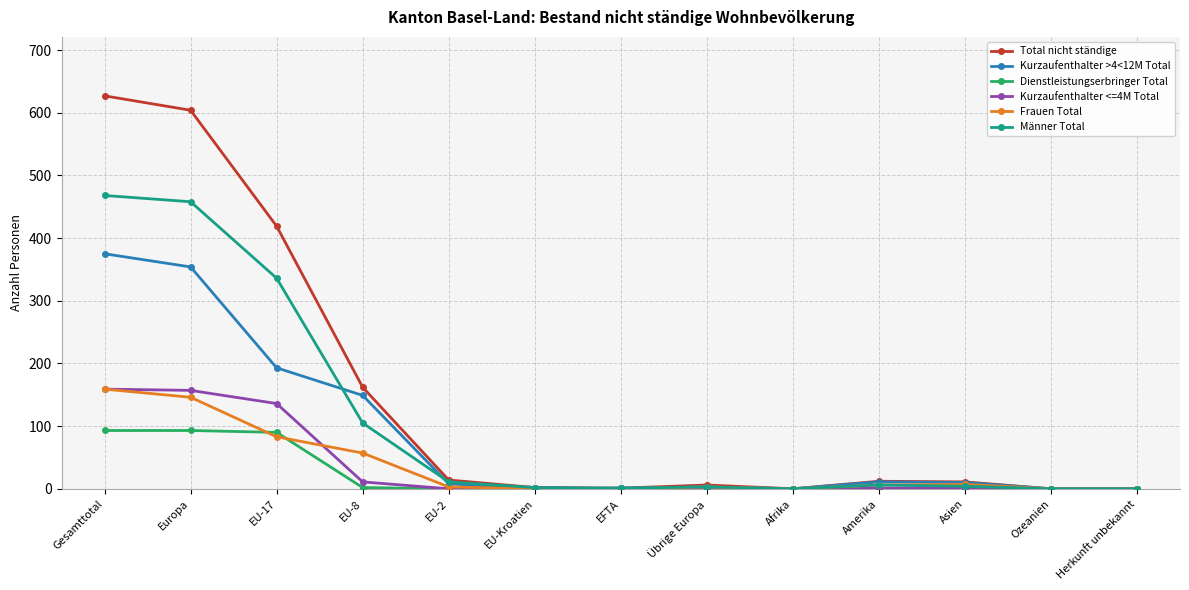

What is the label of the 3rd point from the left?

EU-17